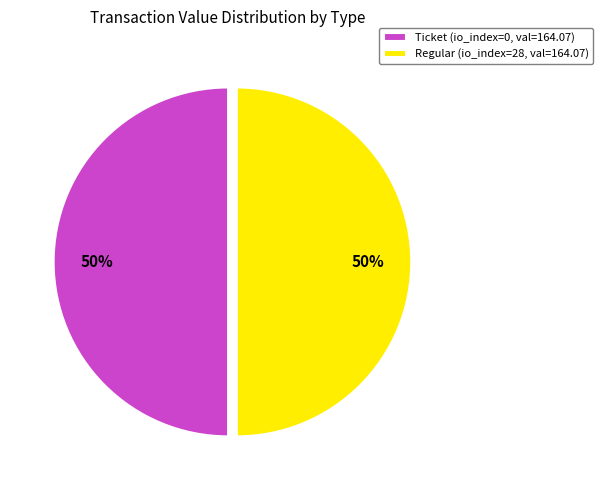

True or false: Regular (io_index=28, val=164.07) accounts for 50% of the total.

True